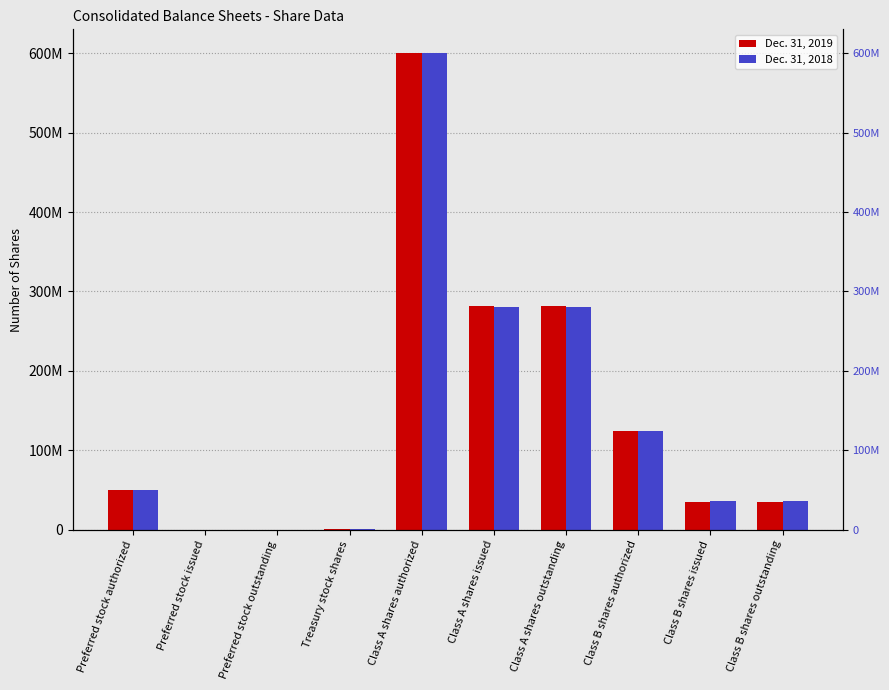

Reading left to right, list all the values displayed in this chart.

Dec. 31, 2019: 50000000	0	0	1018690	600000000	282260133	281241443	125000000	35420258	35420258
Dec. 31, 2018: 50000000	0	0	621745	600000000	280827038	280205293	125000000	36547731	36547731